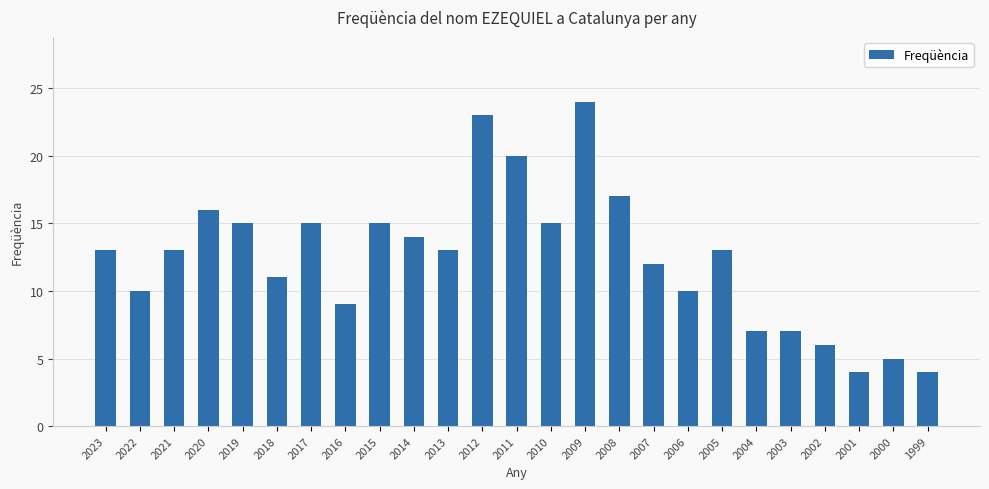

Count the number of data series in this chart.

1